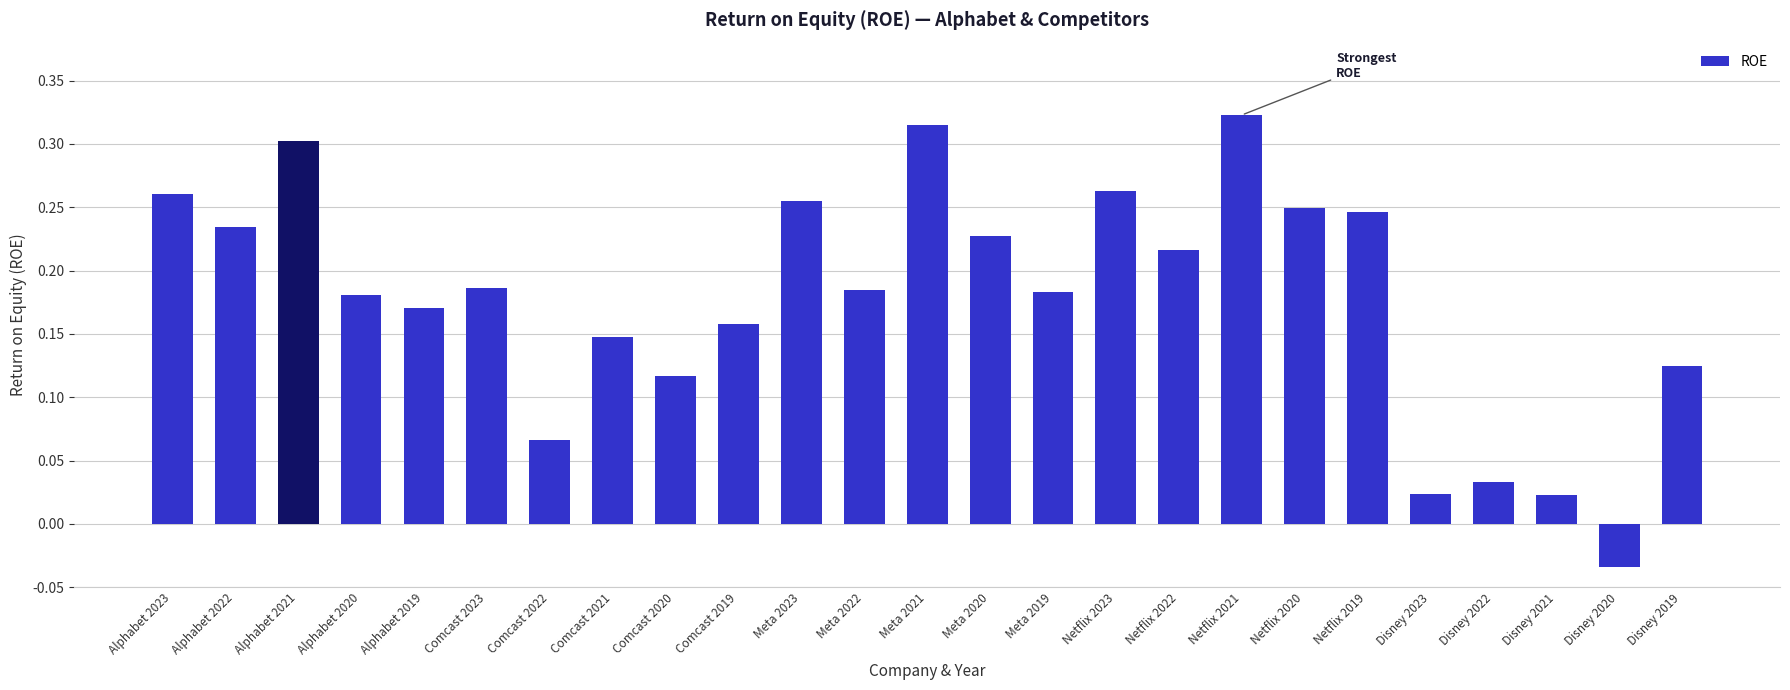

Is it true that the value at Meta 2022 is 0.3?

False